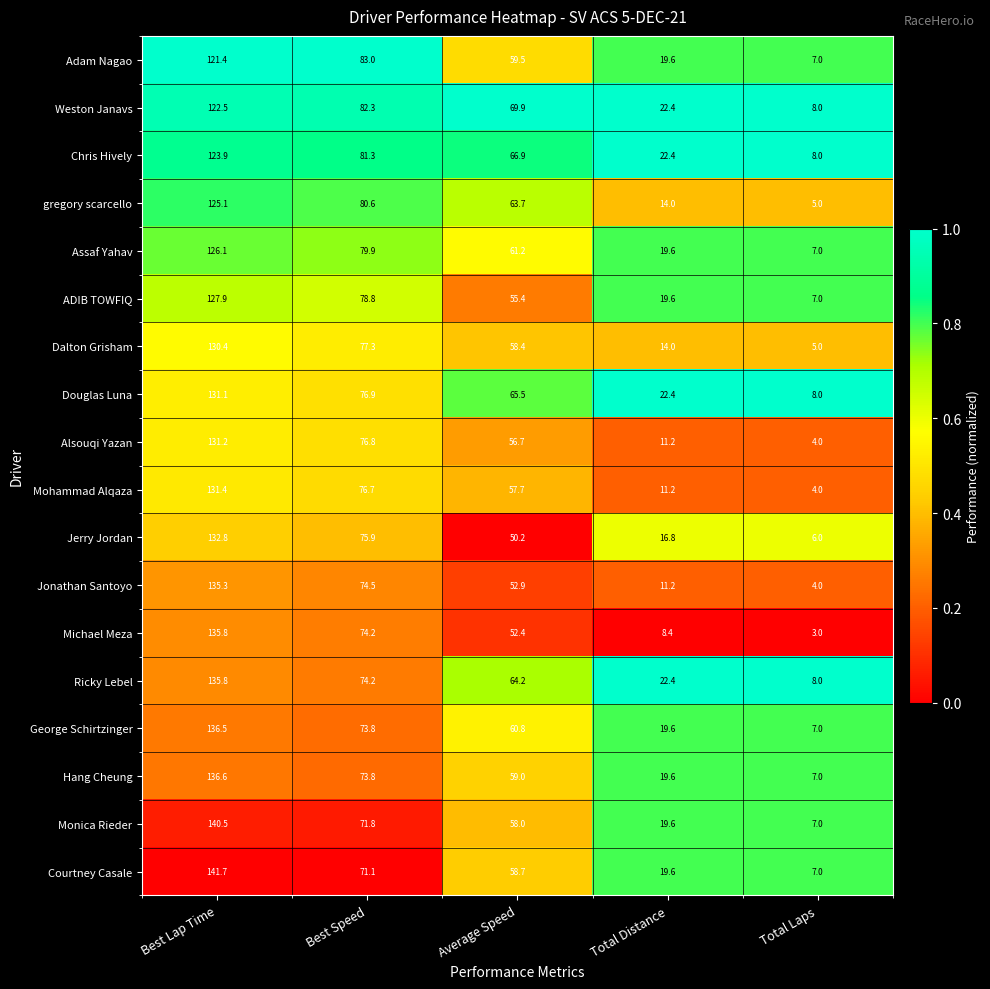

Count the number of categories in the chart.

5